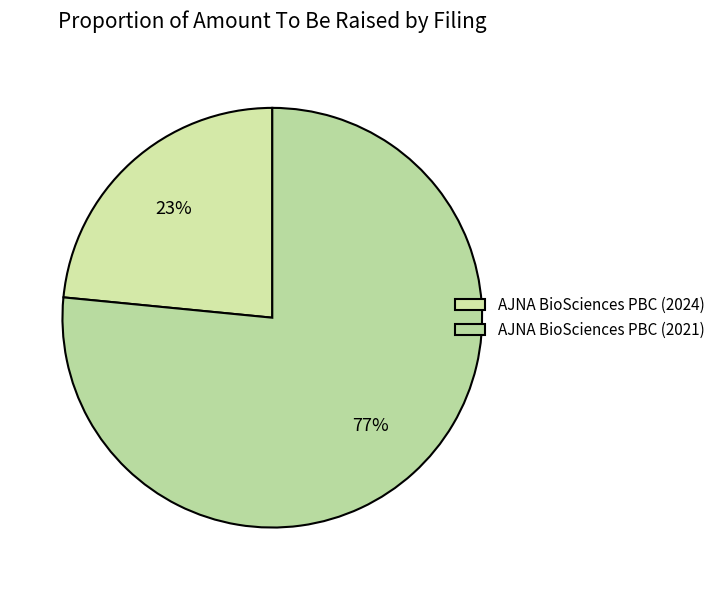

Which category has the biggest portion of the pie?

AJNA BioSciences PBC (2021)